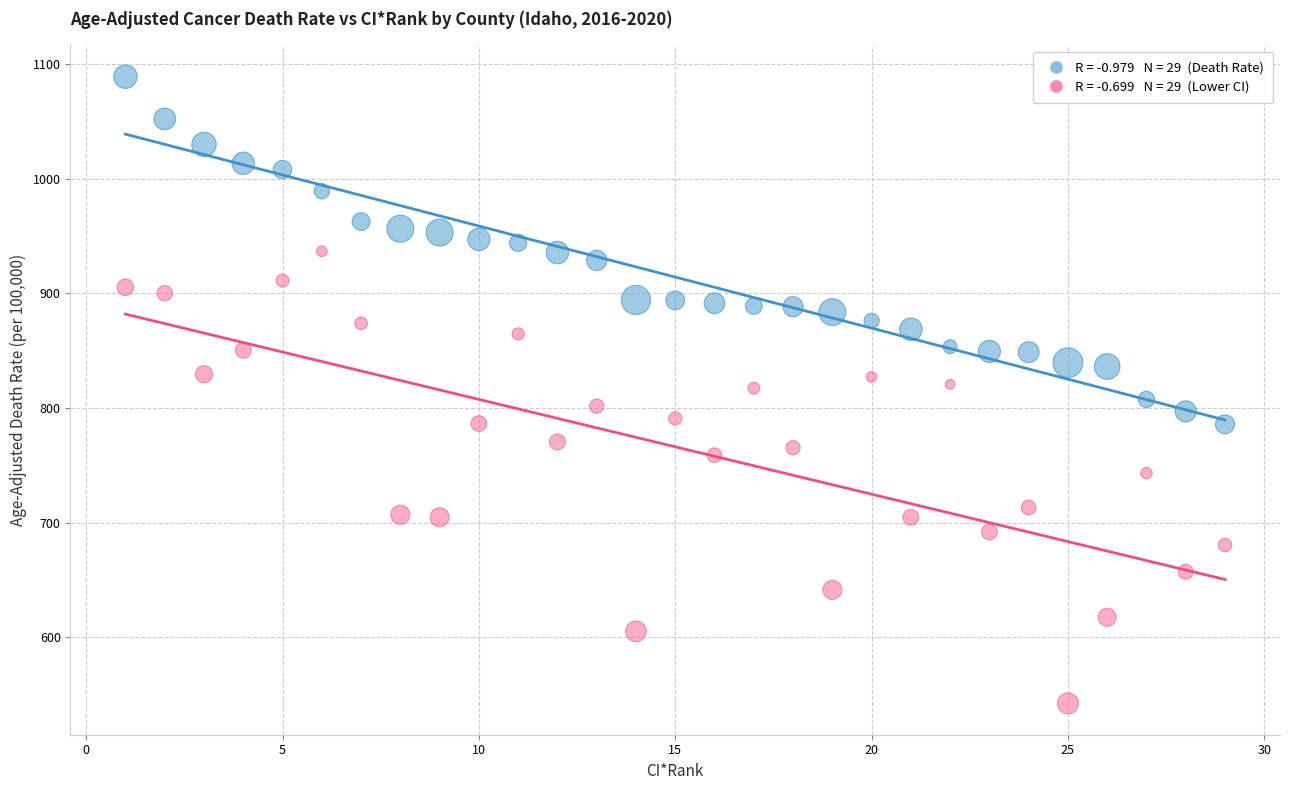

Across all data points, what is the range of X values (max minus min)?

28.0